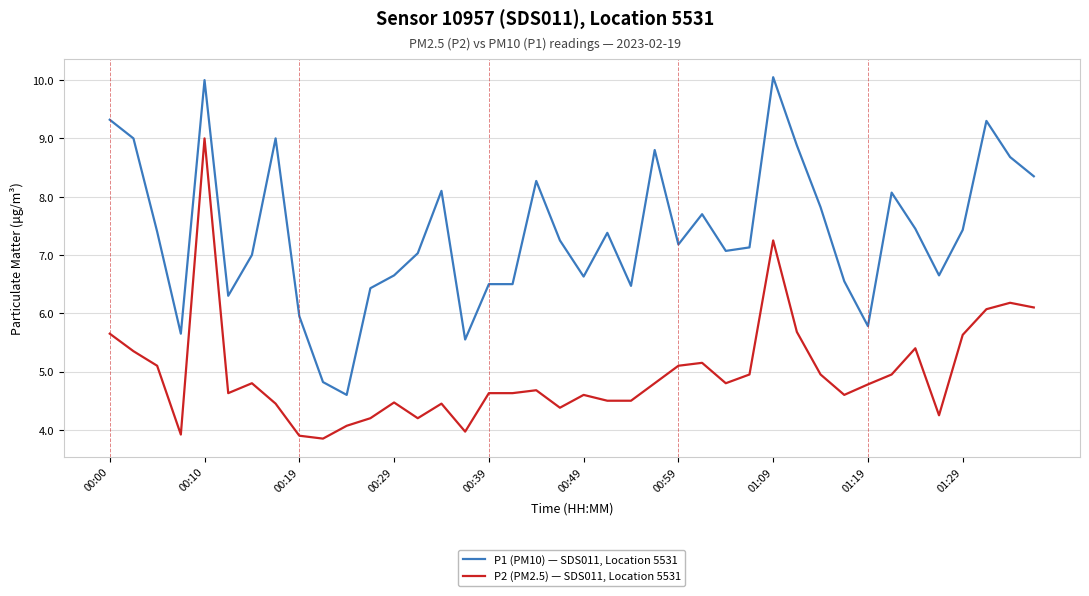

Which series has the largest total across all categories?

P1 (PM10) — SDS011, Location 5531